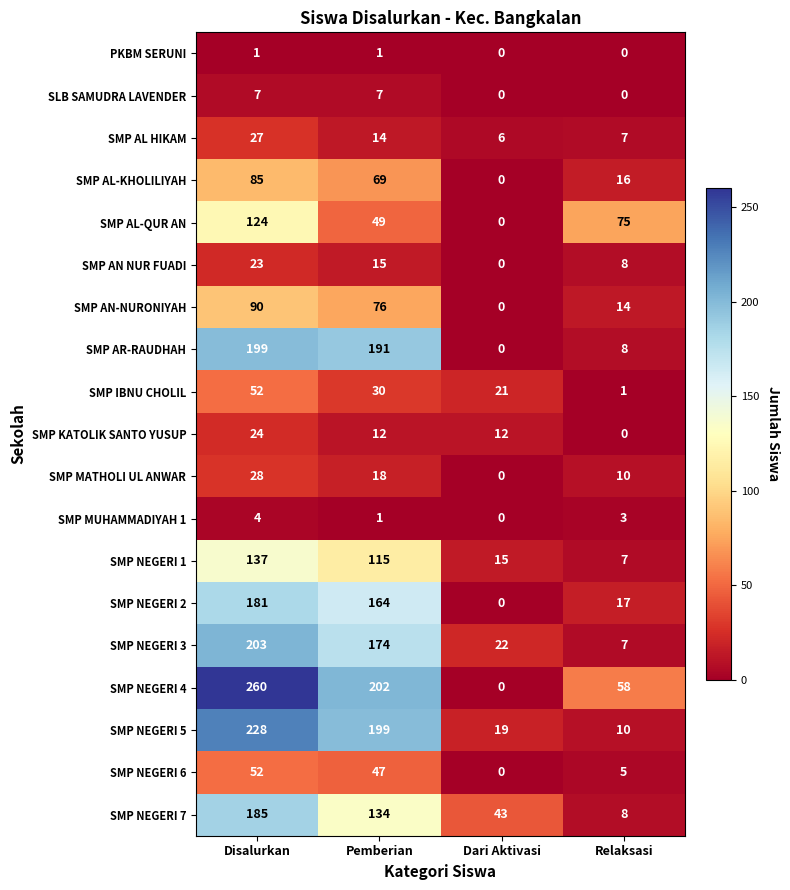

Which series has the largest total across all categories?

SMP NEGERI 4